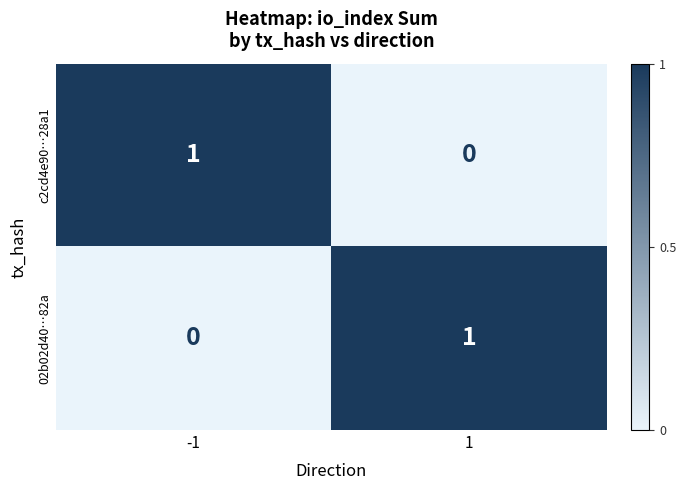

At -1, list the series in order from largest to smallest.

c2cd4e90…28a1, 02b02d40…82a